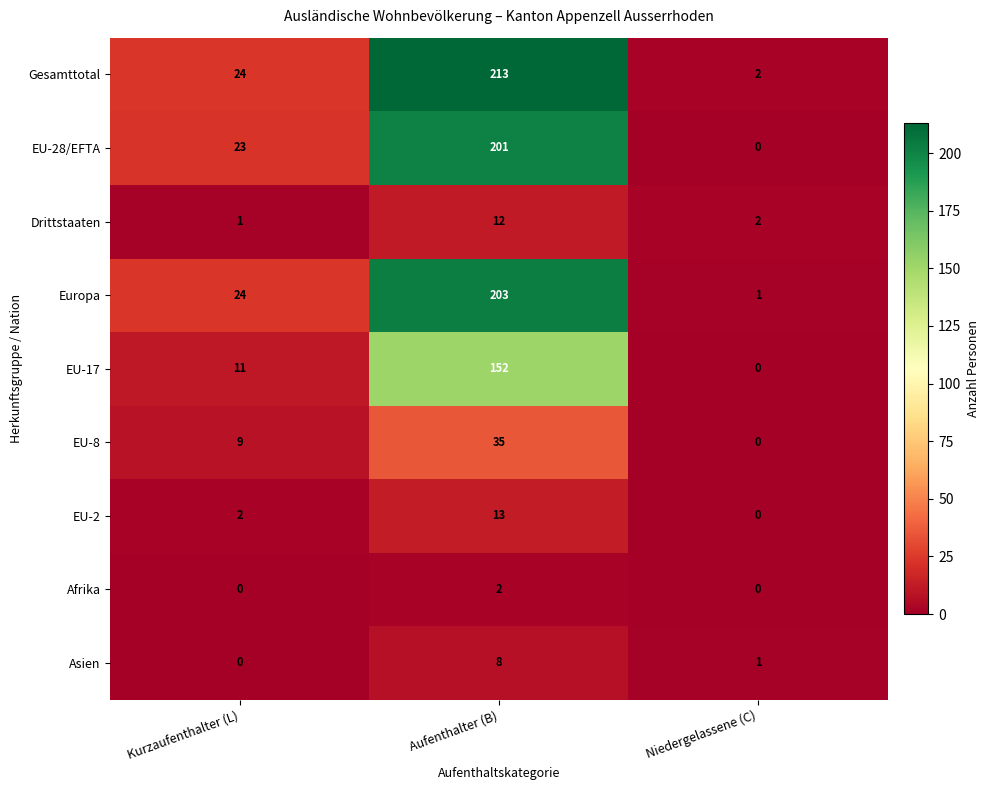

What is the difference between the Drittstaaten values at Kurzaufenthalter (L) and Aufenthalter (B)?

11